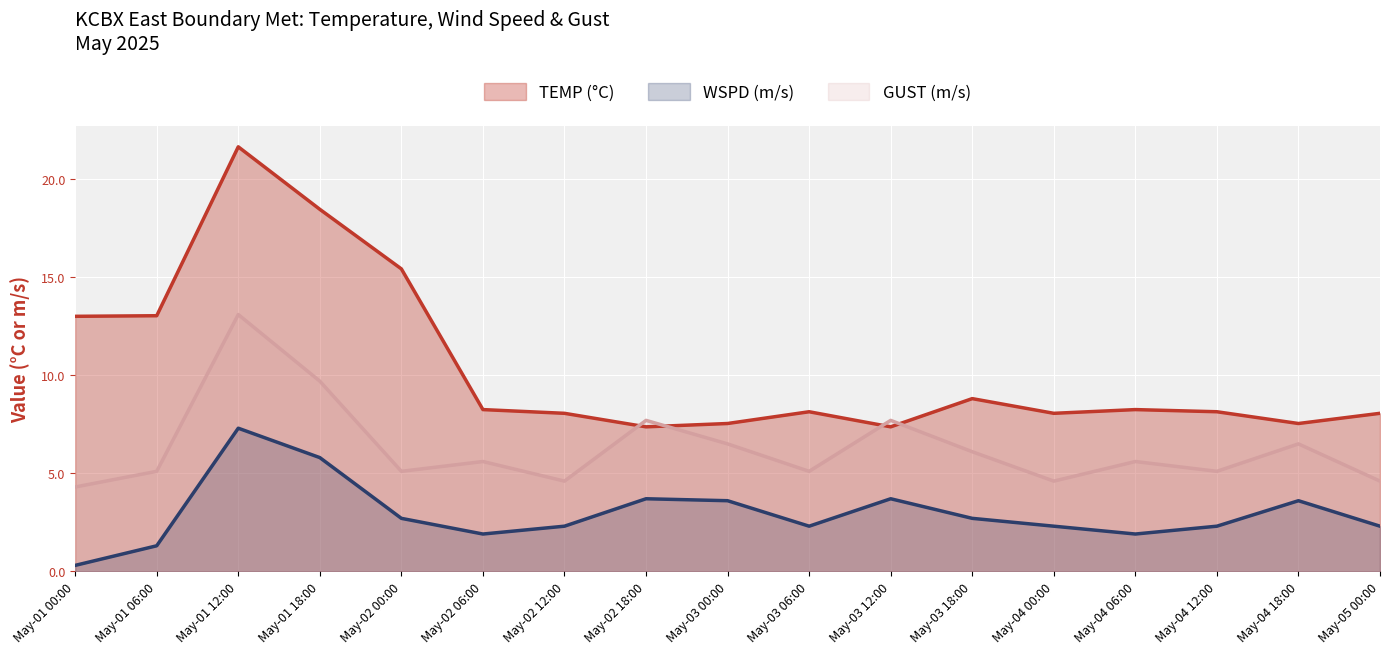

True or false: TEMP (°C) and WSPD (m/s) intersect in this chart.

False